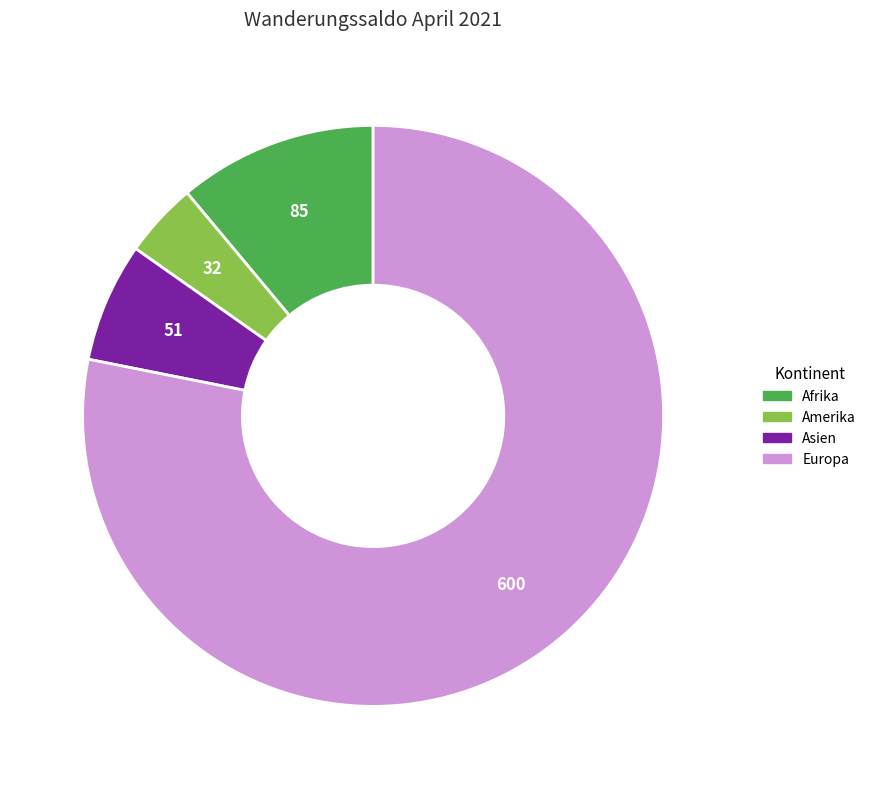

Is there any slice that represents more than half of the pie?

Yes